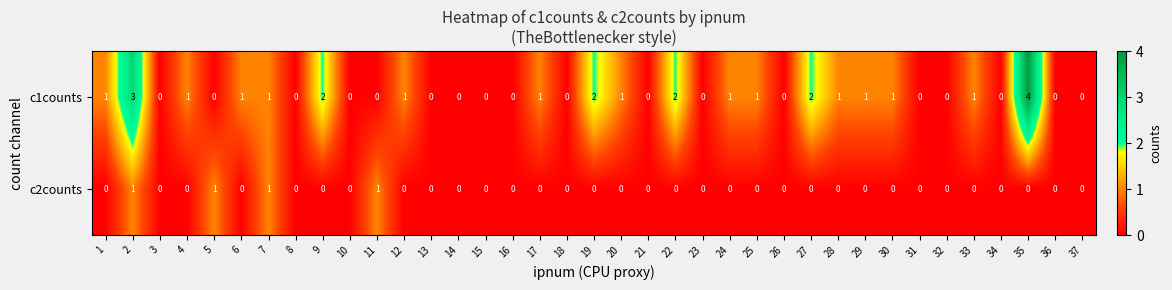

What is the greatest value displayed?

4